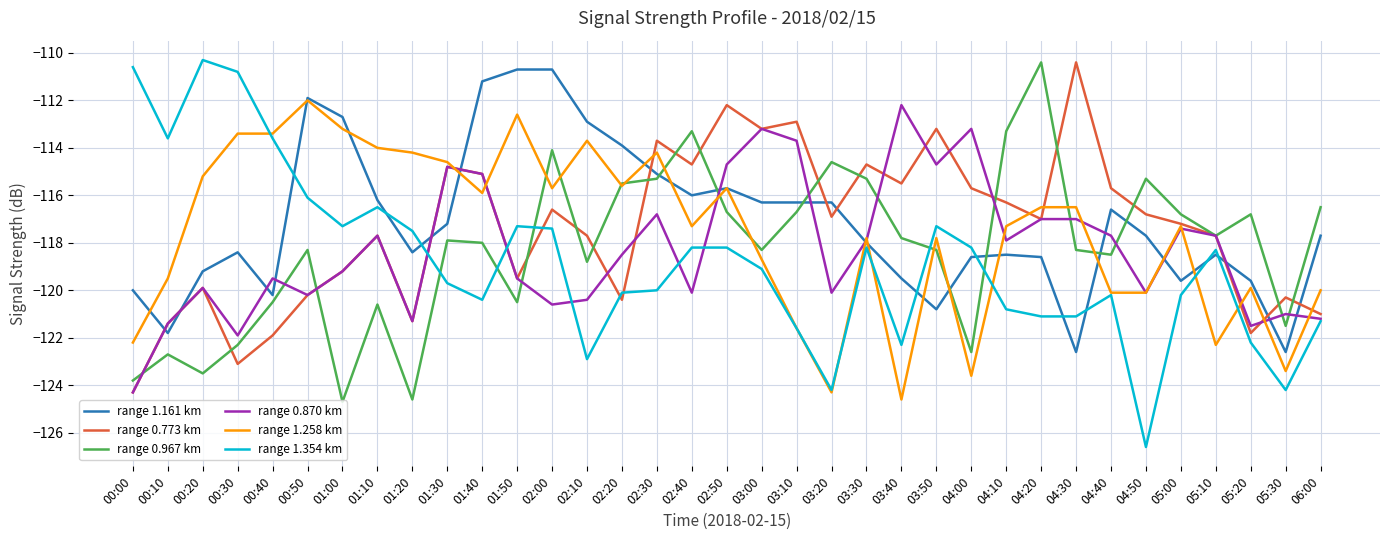

At how many categories does at least one series exceed -112?

9